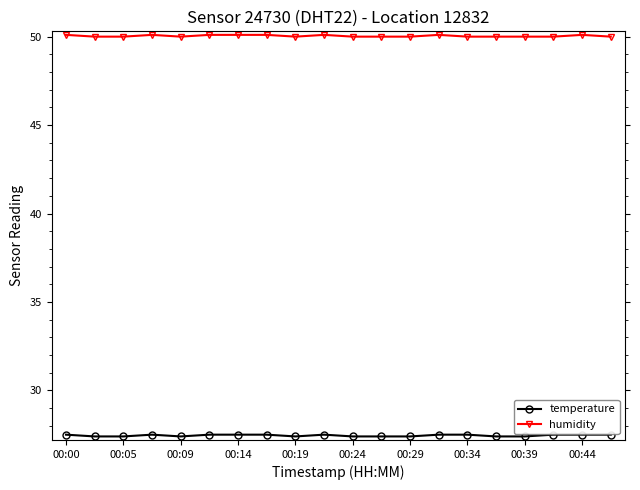

Count the humidity values in the range 50 to 51.

20